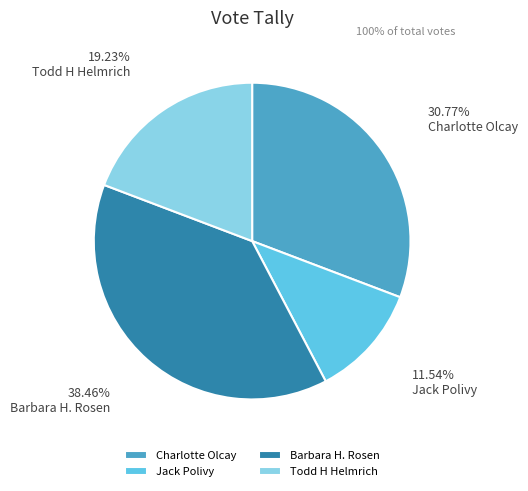

True or false: Barbara H. Rosen accounts for 47% of the total.

False